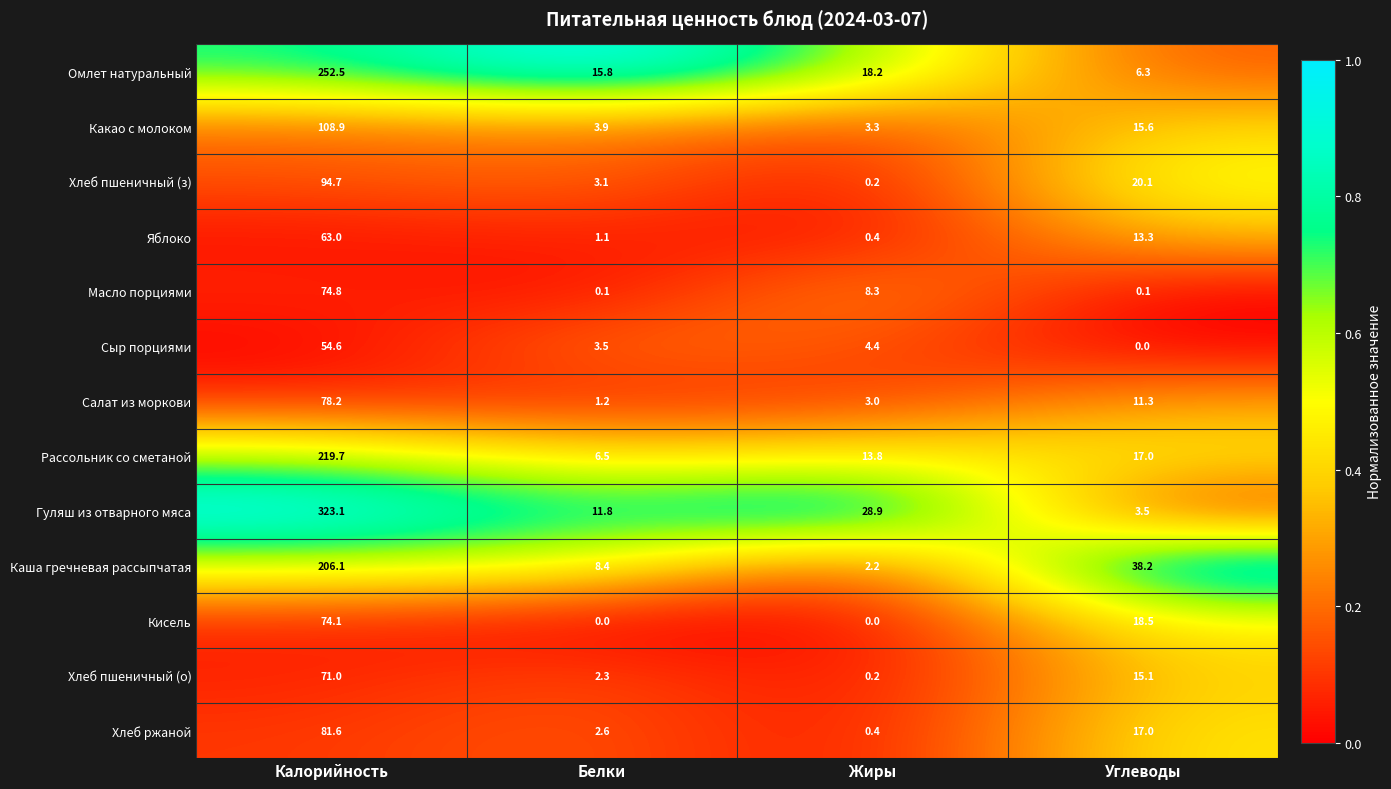

How many categories are shown in the chart?

4